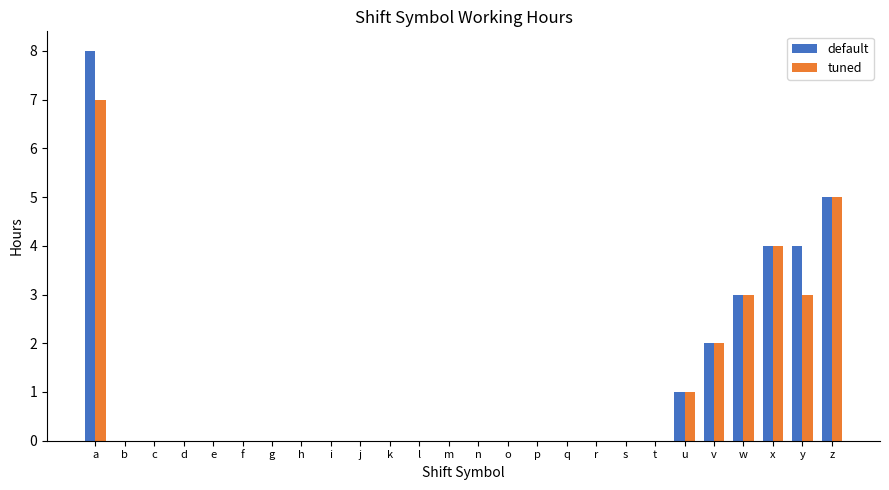

What is the difference between the default values at u and e?

1